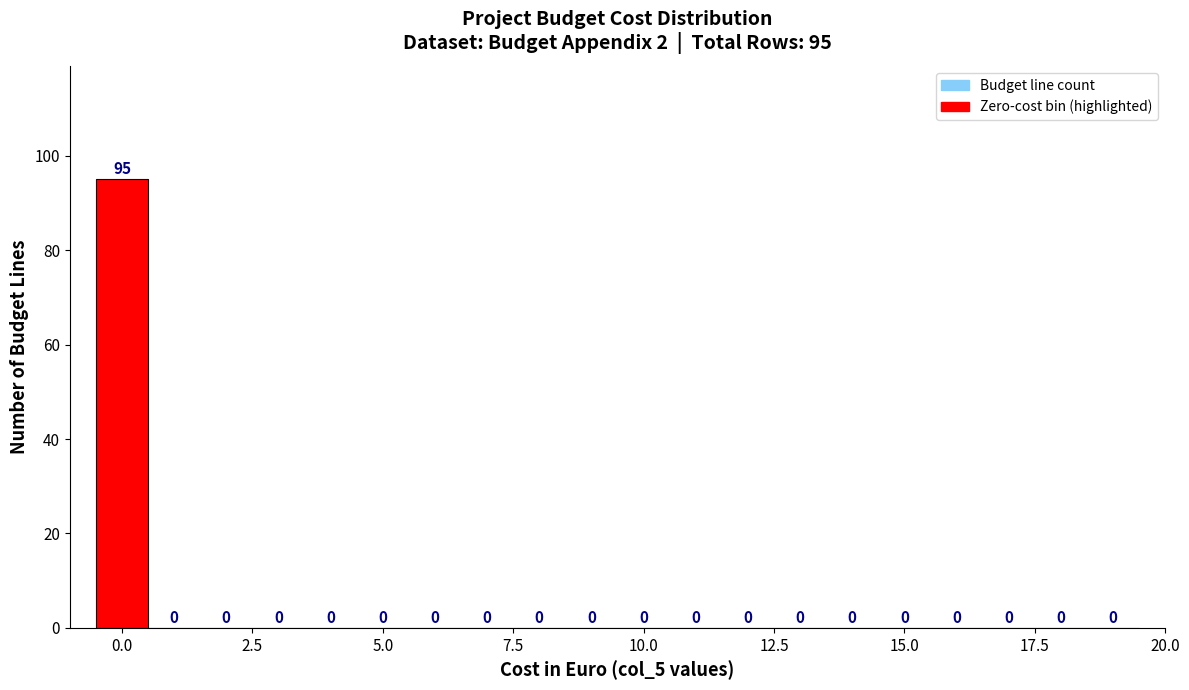

Around what value on the x-axis is the tallest bar? Give the approximate position of its centre, as read against the axis.

0.0